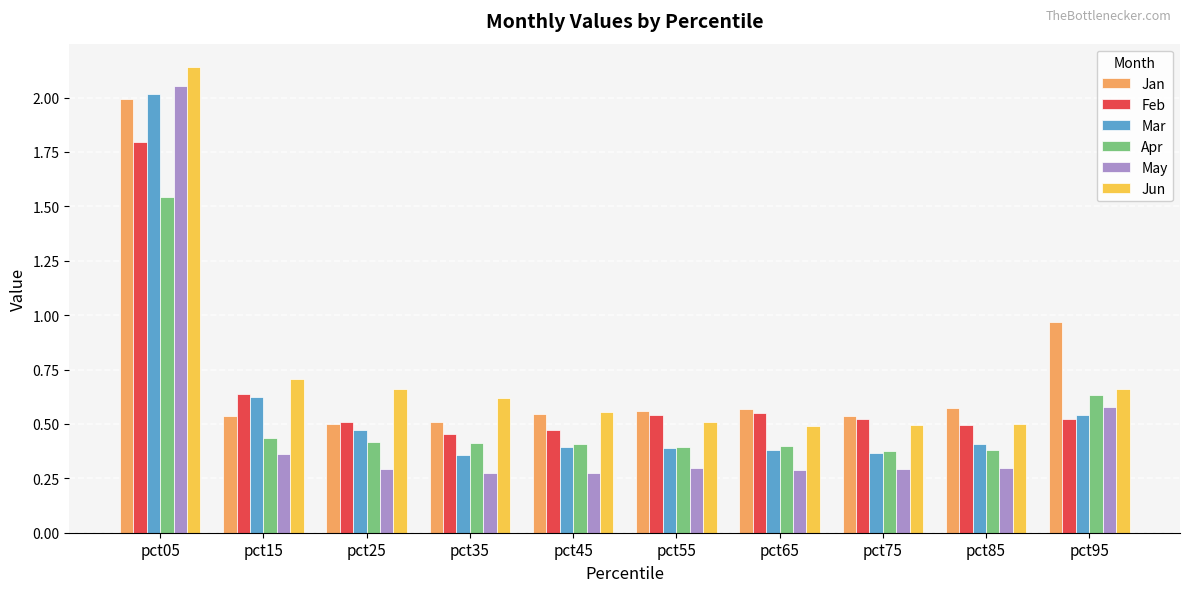

Which series has the widest spread of values?

May